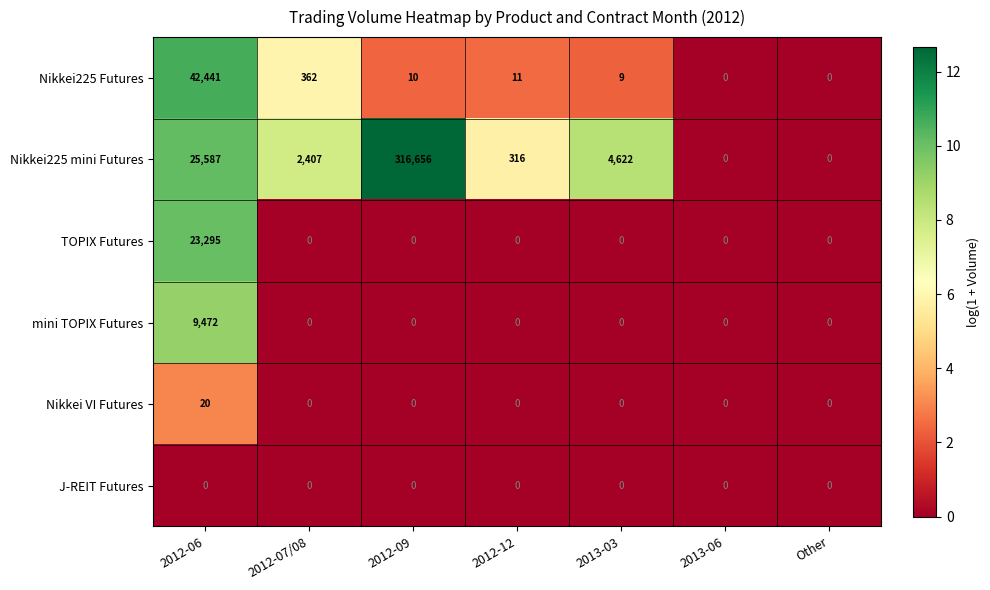

What is the sum of all Nikkei225 mini Futures values?

349588